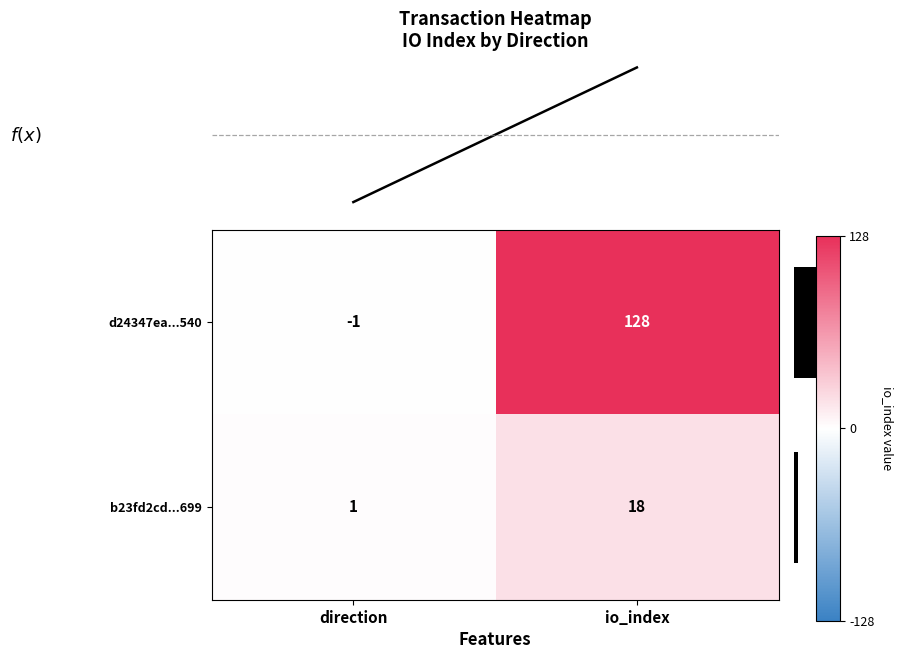

What is the average value of the d24347ea...540 series?

64